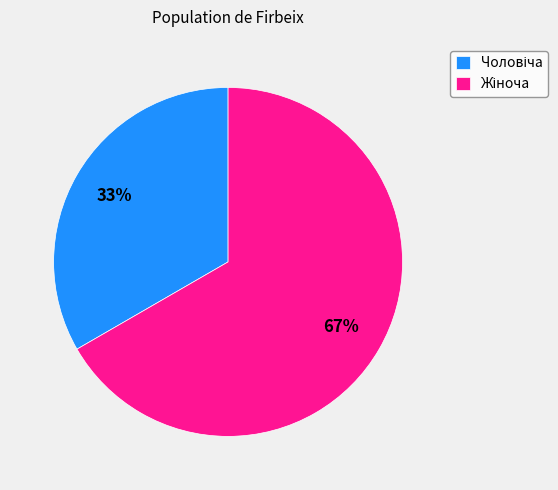

Is there any slice that represents more than half of the pie?

Yes